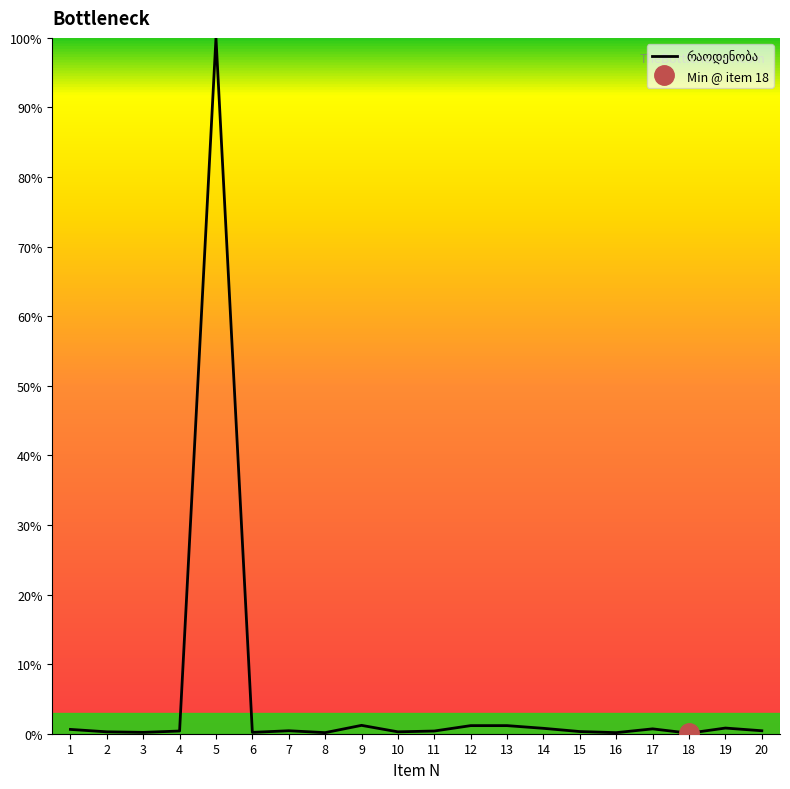

At which category does the chart reach its minimum across all series?

18